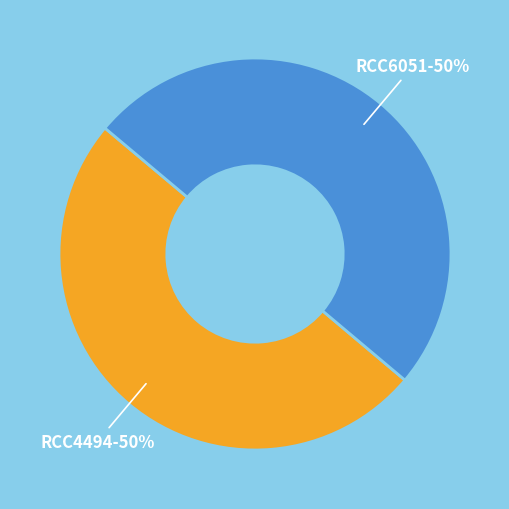

Combined, do RCC6051 and RCC4494 account for over 50%?

Yes